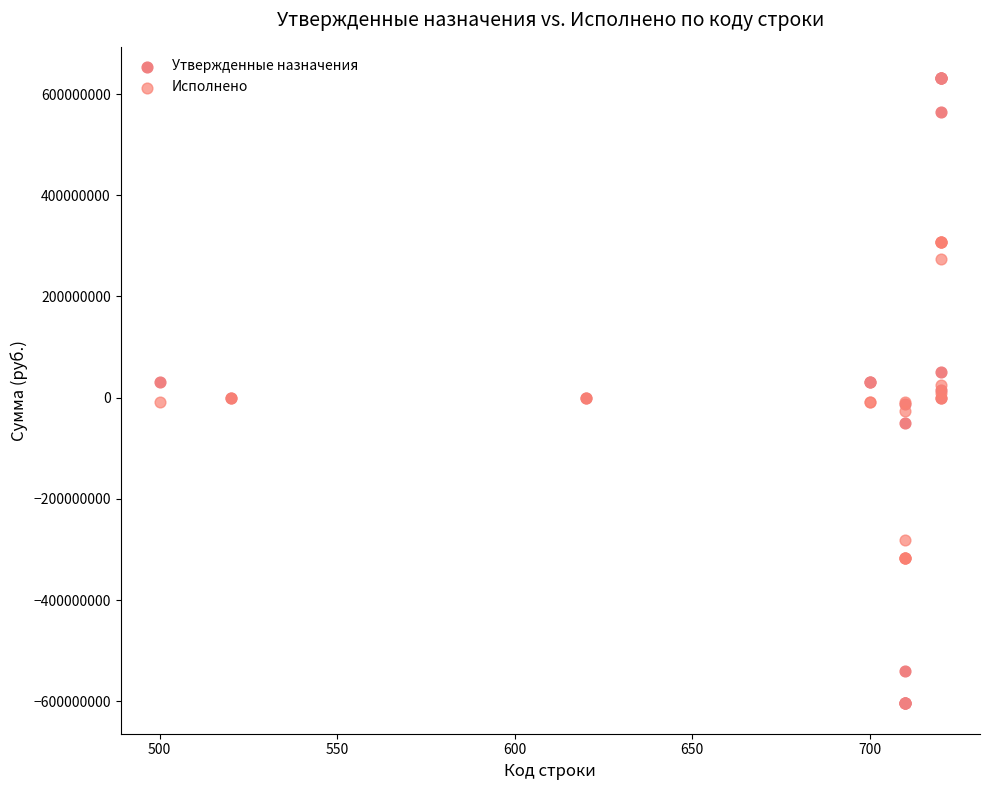

Which series reaches the minimum Y coordinate?

Утвержденные назначения